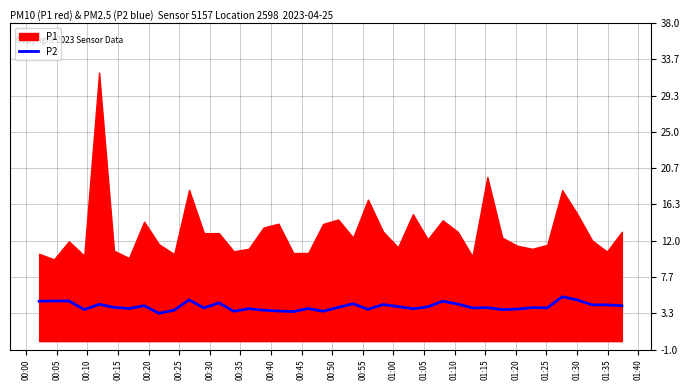

Reading right to left, list all the values displayed in this chart.

4.2	4.3	4.3	4.9	5.3	4.0	4.0	3.8	3.8	4.0	4.0	4.4	4.8	4.1	3.9	4.1	4.4	3.8	4.5	4.0	3.6	3.9	3.5	3.6	3.7	3.9	3.6	4.6	4.0	4.9	3.7	3.3	4.2	3.9	4.0	4.4	3.8	4.8	4.8	4.8